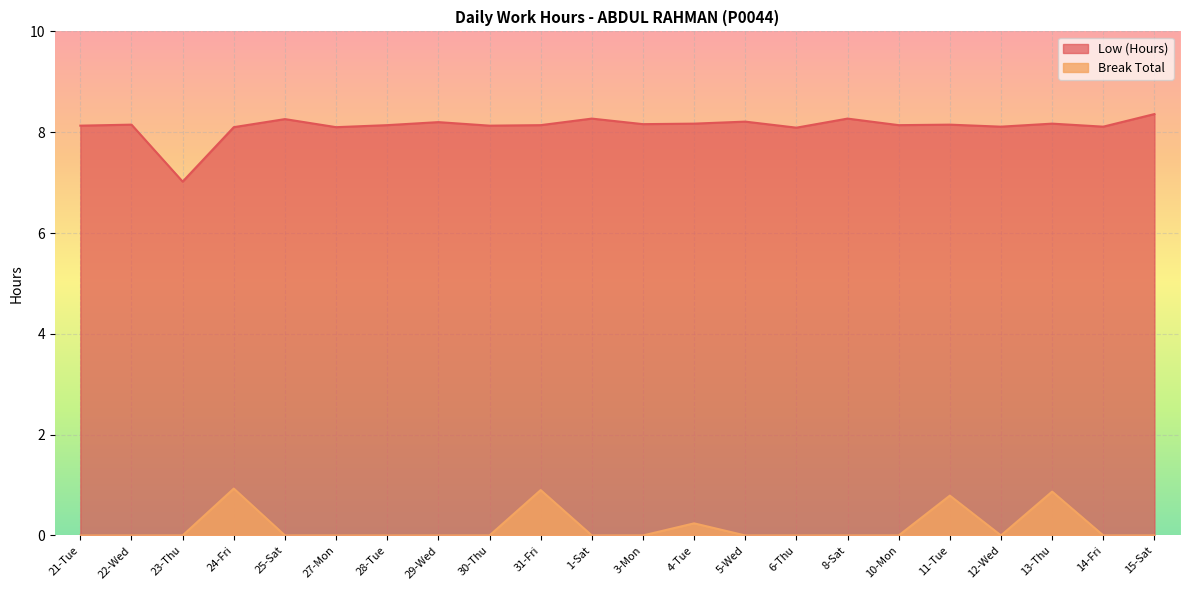

Reading right to left, extract all data points from this chart.

Low (Hours): 15-Sat=8.4	14-Fri=8.1	13-Thu=8.2	12-Wed=8.1	11-Tue=8.2	10-Mon=8.1	8-Sat=8.3	6-Thu=8.1	5-Wed=8.2	4-Tue=8.2	3-Mon=8.2	1-Sat=8.3	31-Fri=8.1	30-Thu=8.1	29-Wed=8.2	28-Tue=8.1	27-Mon=8.1	25-Sat=8.3	24-Fri=8.1	23-Thu=7.0	22-Wed=8.2	21-Tue=8.1
Break Total: 15-Sat=0.0	14-Fri=0.0	13-Thu=0.9	12-Wed=0.0	11-Tue=0.8	10-Mon=0.0	8-Sat=0.0	6-Thu=0.0	5-Wed=0.0	4-Tue=0.2	3-Mon=0.0	1-Sat=0.0	31-Fri=0.9	30-Thu=0.0	29-Wed=0.0	28-Tue=0.0	27-Mon=0.0	25-Sat=0.0	24-Fri=0.9	23-Thu=0.0	22-Wed=0.0	21-Tue=0.0